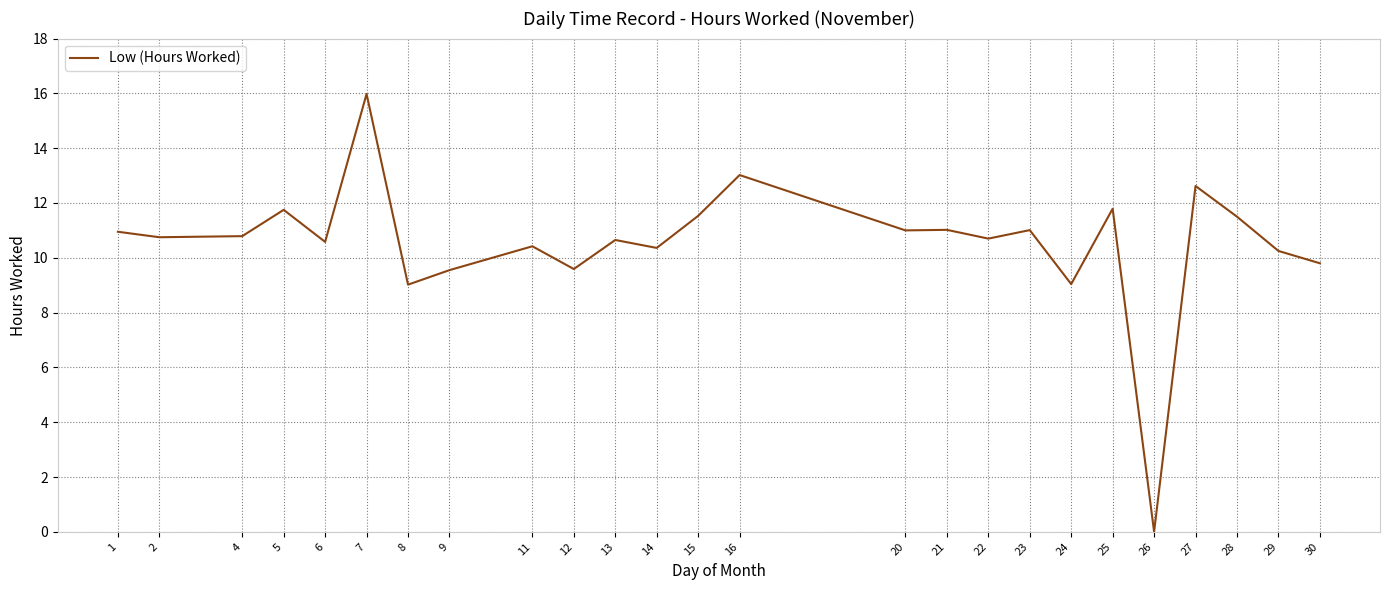

The chart shows a value of 5.5 at 29. True or false?

False